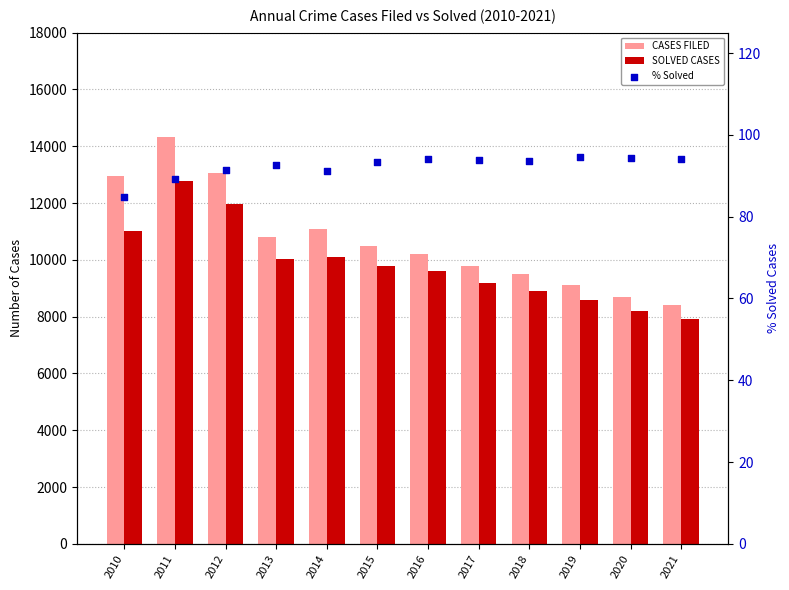

Is the value of CASES FILED at 2019 greater than the value of % Solved at 2014?

Yes